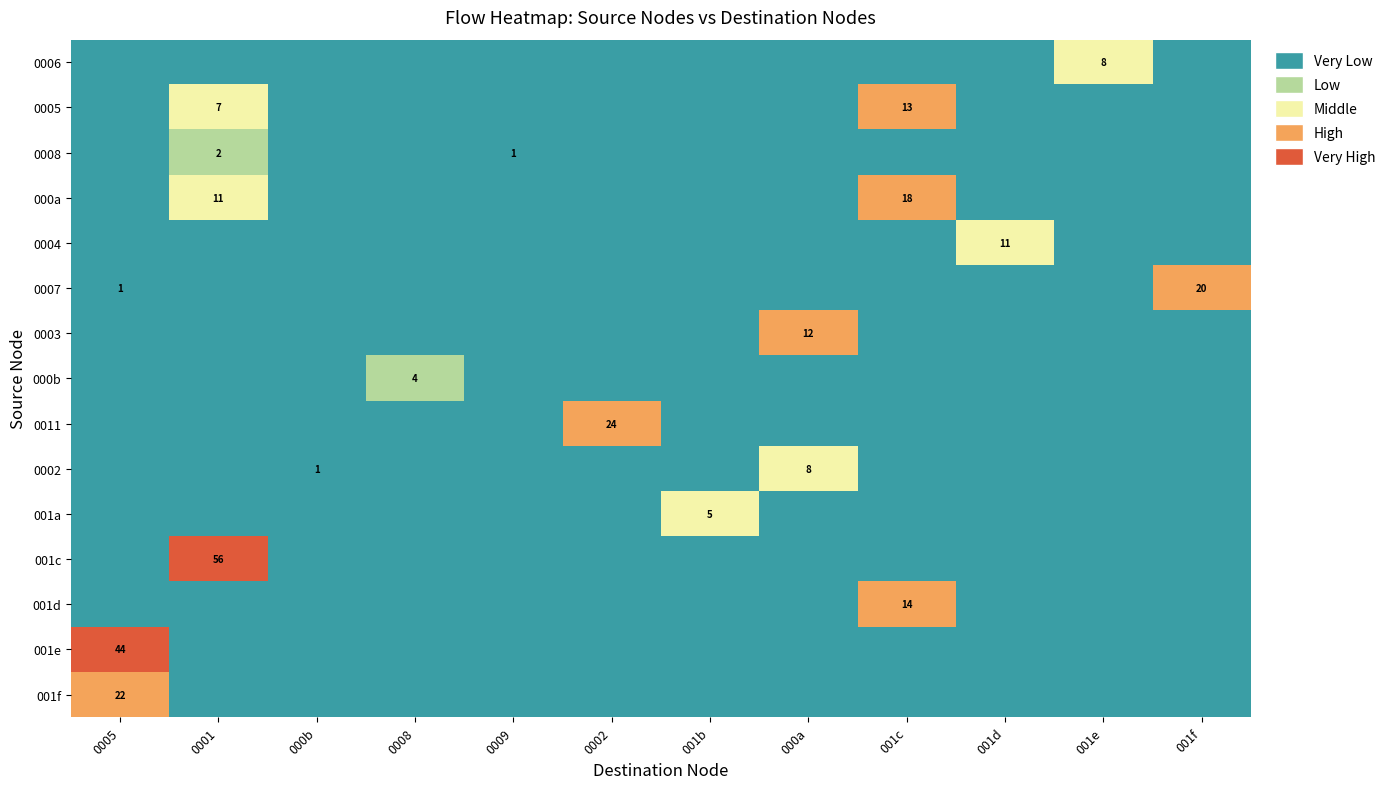

How many categories are shown in the chart?

12